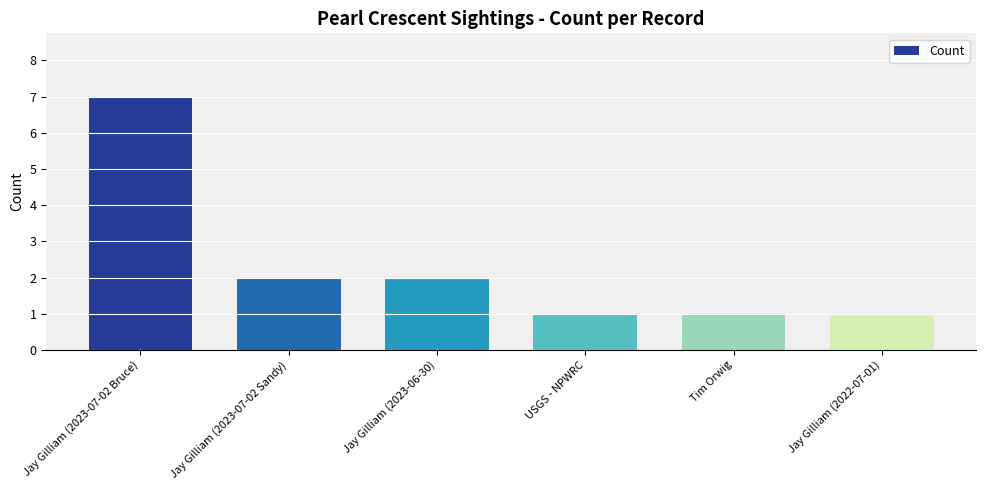

The chart shows a value of 11 at Jay Gilliam (2023-07-02 Bruce). True or false?

False